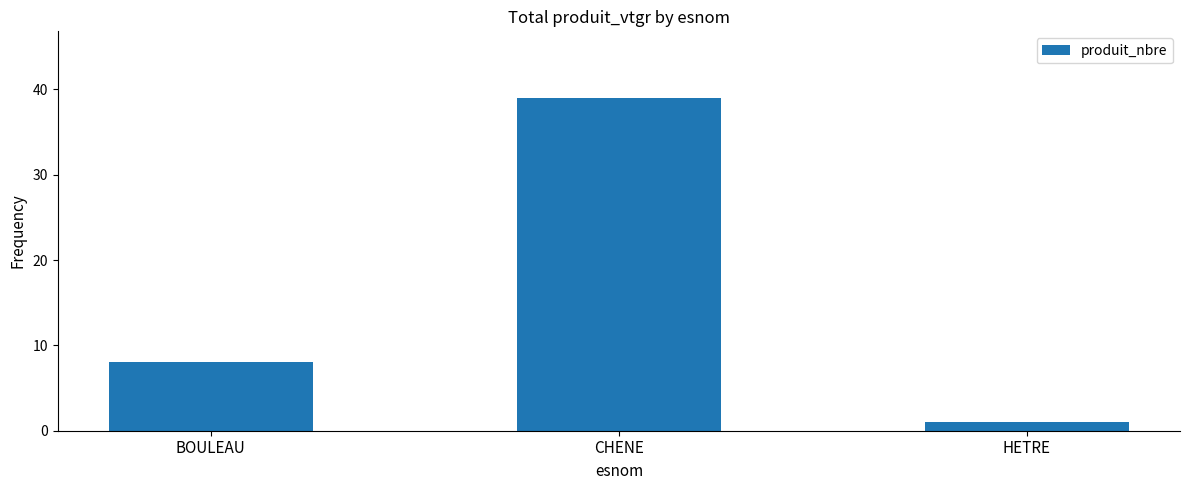

Rank the categories by value from lowest to highest.

HETRE, BOULEAU, CHENE